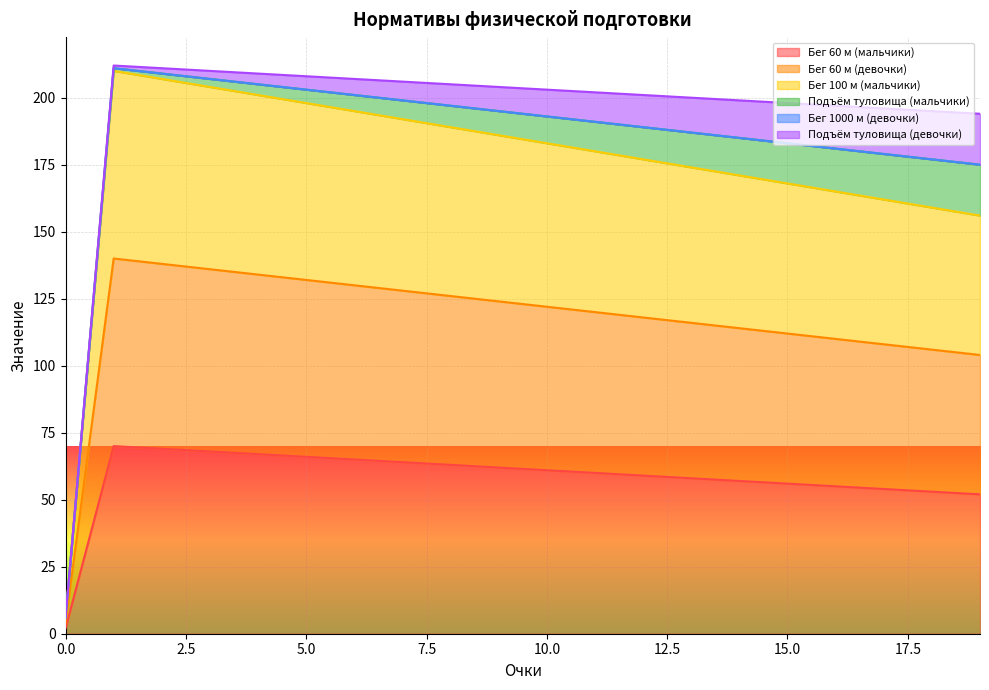

How many lines are shown in the chart?

6